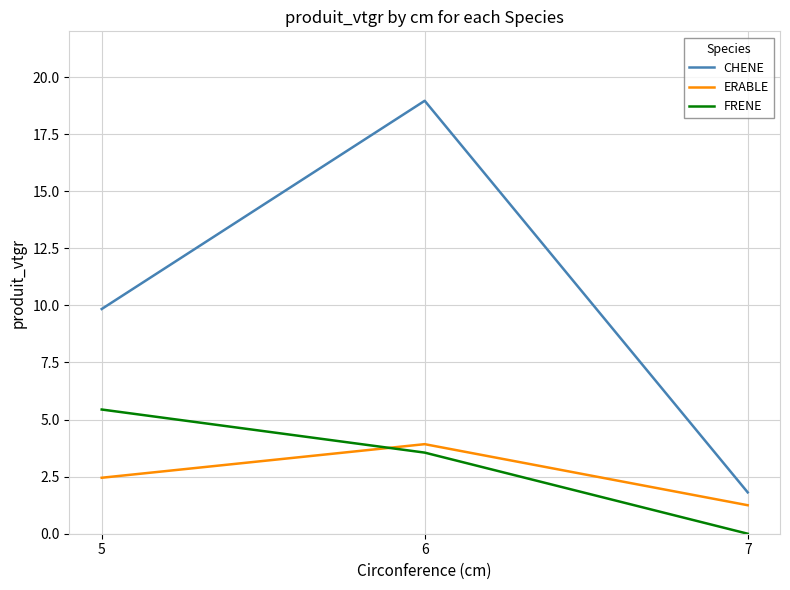

How many distinct data groups are displayed?

3